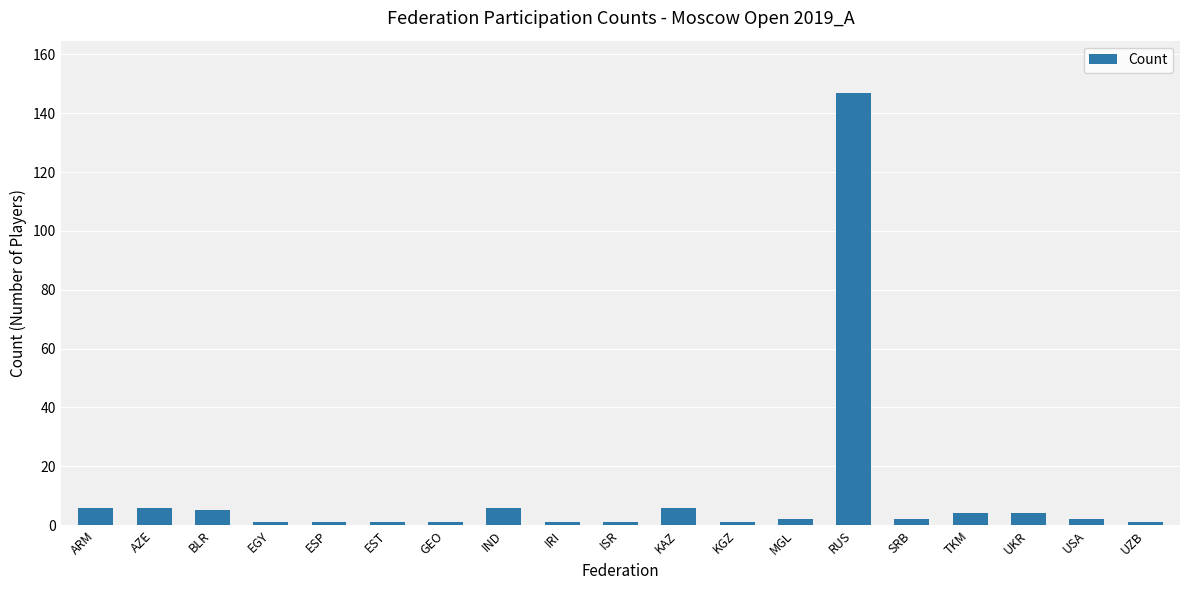

True or false: the data shows 1 at UZB.

True